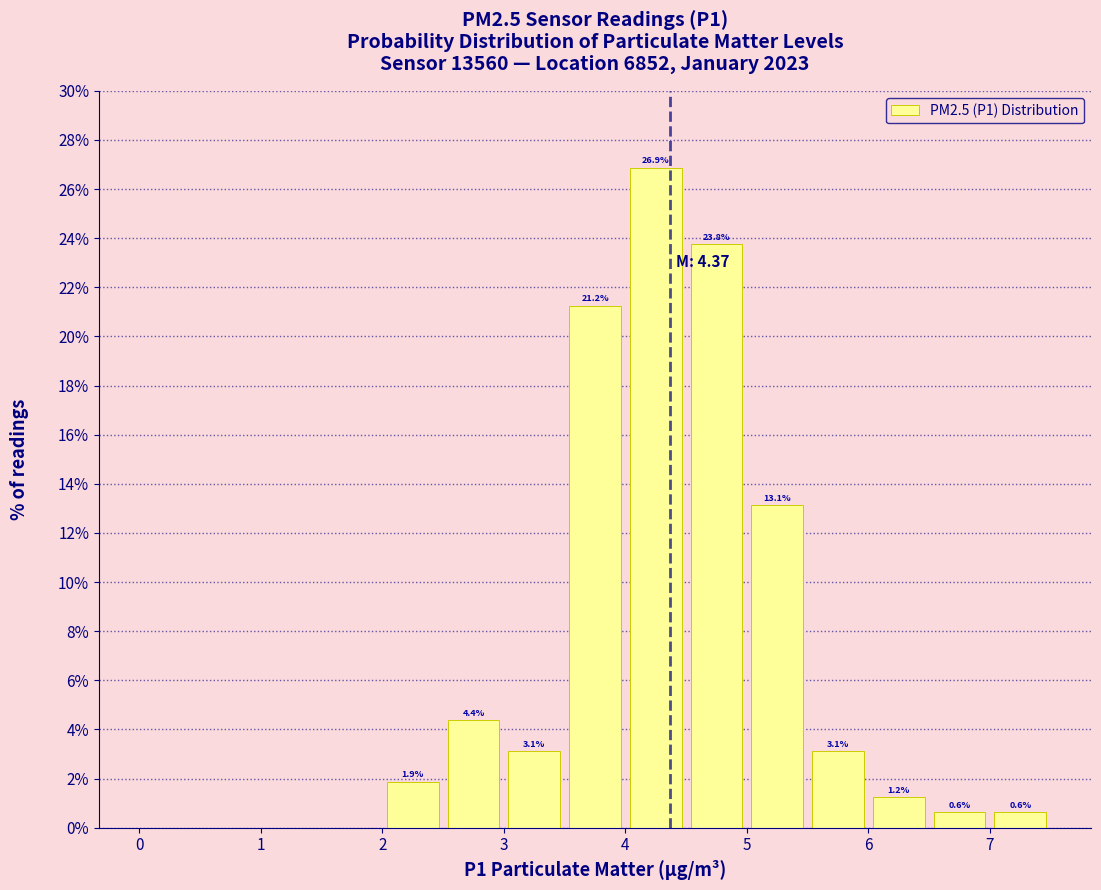

Over which range of the x-axis is the bar tallest?

4.0 to 4.5